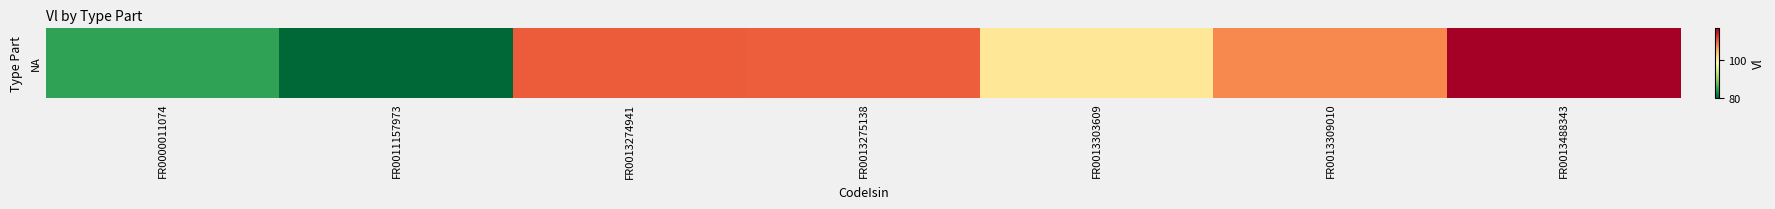

What is the smallest value displayed?

79.9